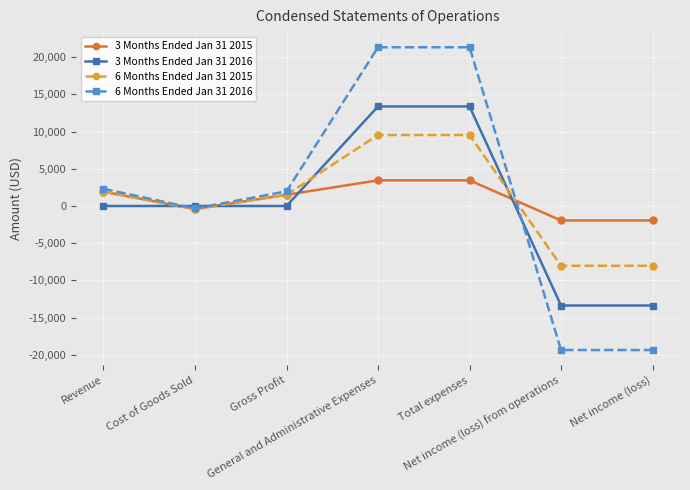

What is the minimum value for 6 Months Ended Jan 31 2015?

-8040